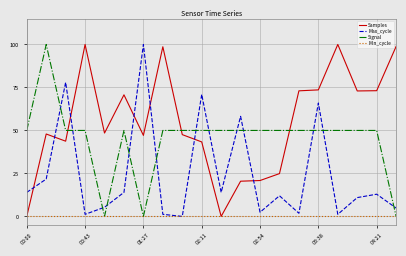

Which series ends up on top after the final intersection of Max_cycle and Signal?

Max_cycle